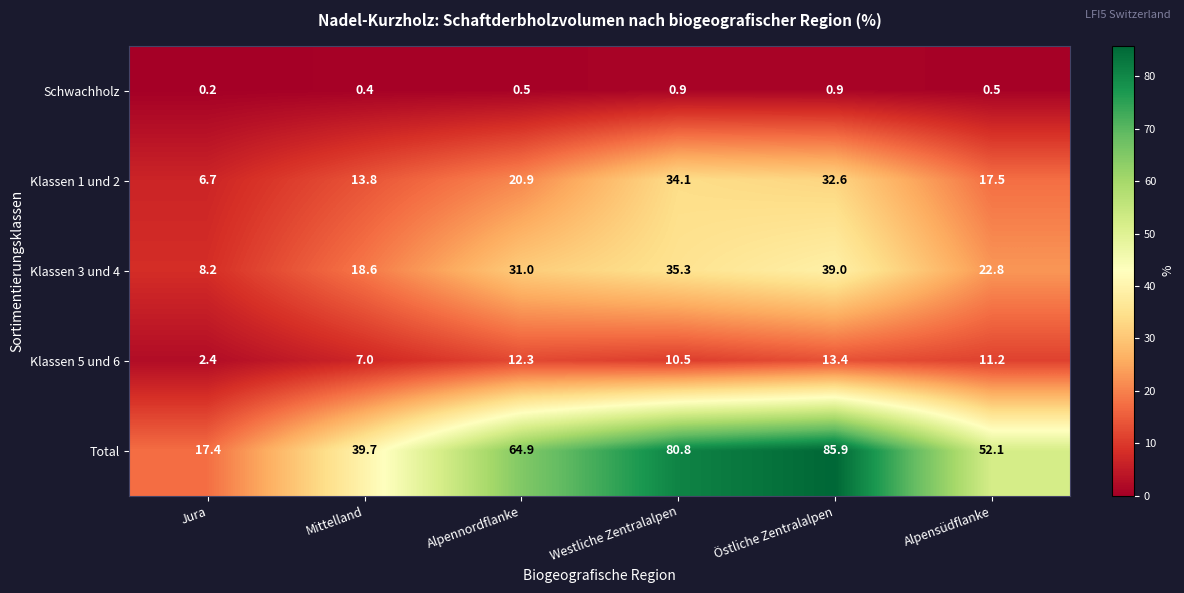

Which series has the largest total across all categories?

Total